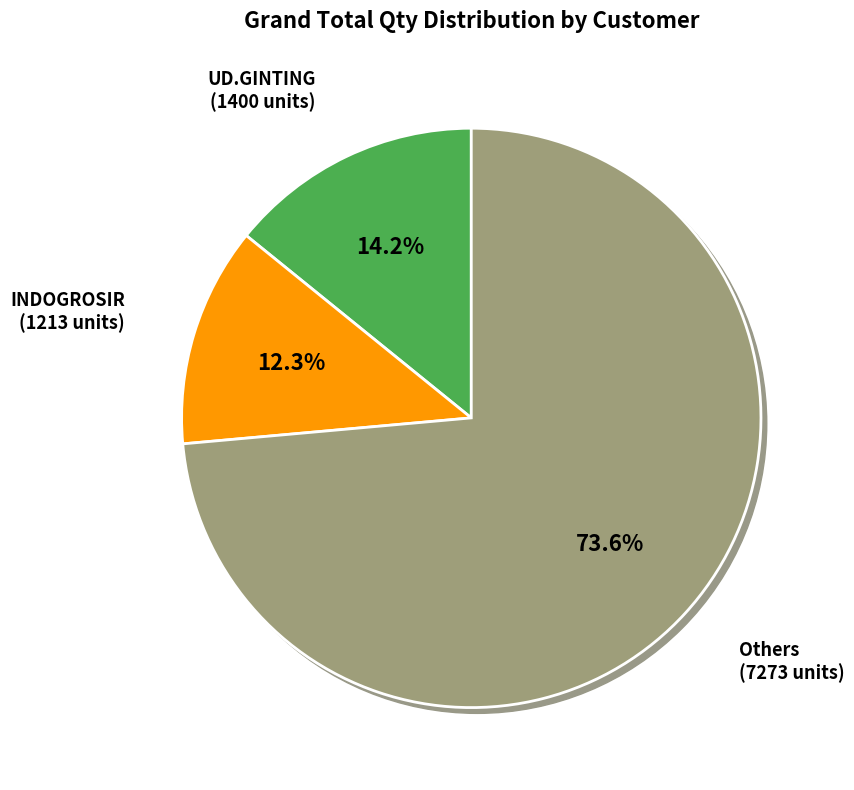

True or false: PT.JAYA ANUGRAH accounts for 3% of the total.

False